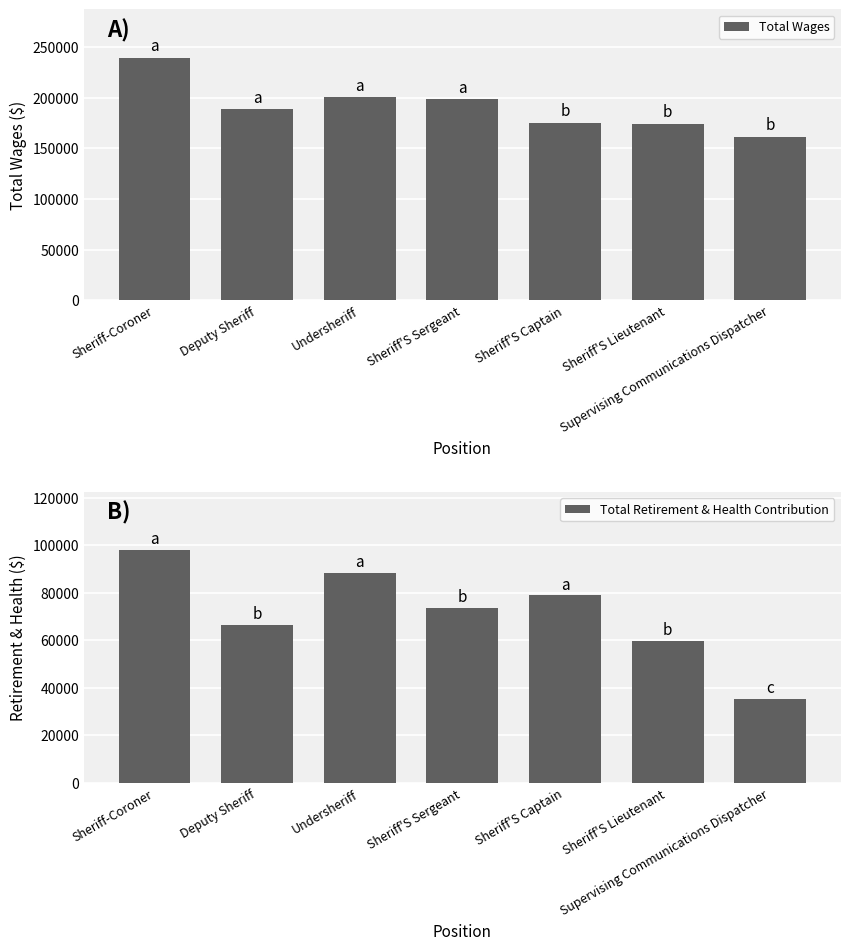

Is it true that Total Retirement & Health Contribution equals 35300 at Supervising Communications Dispatcher?

True